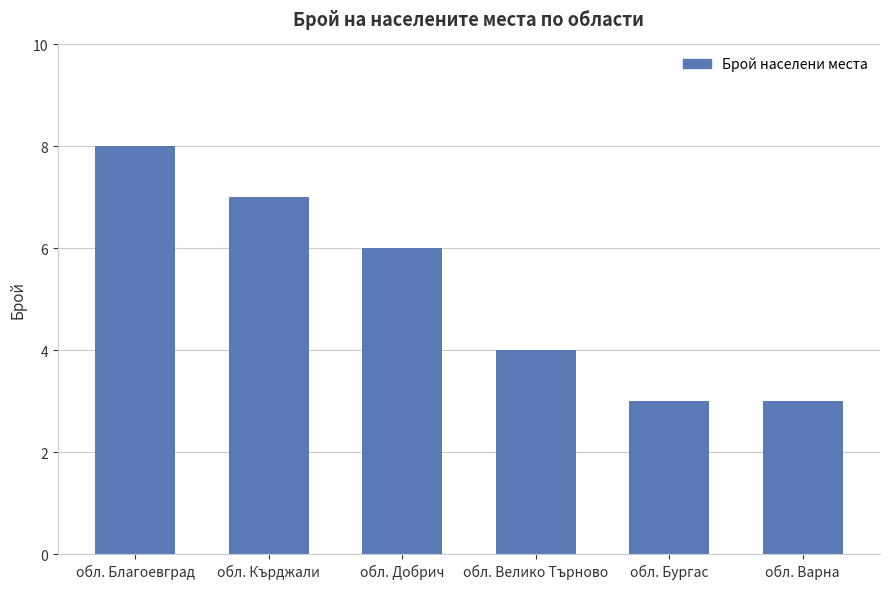

How many bars are there in total?

6